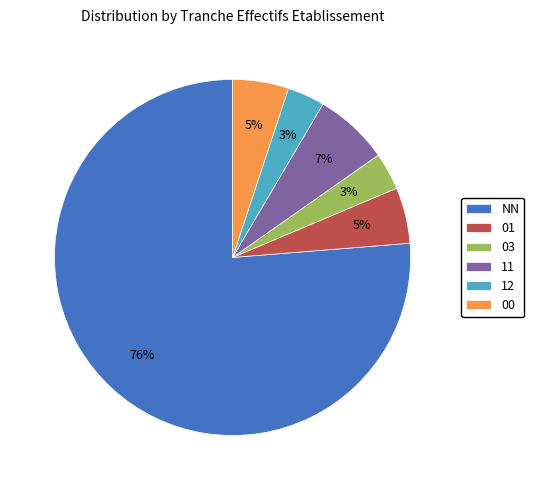

True or false: 01 accounts for 5% of the total.

True